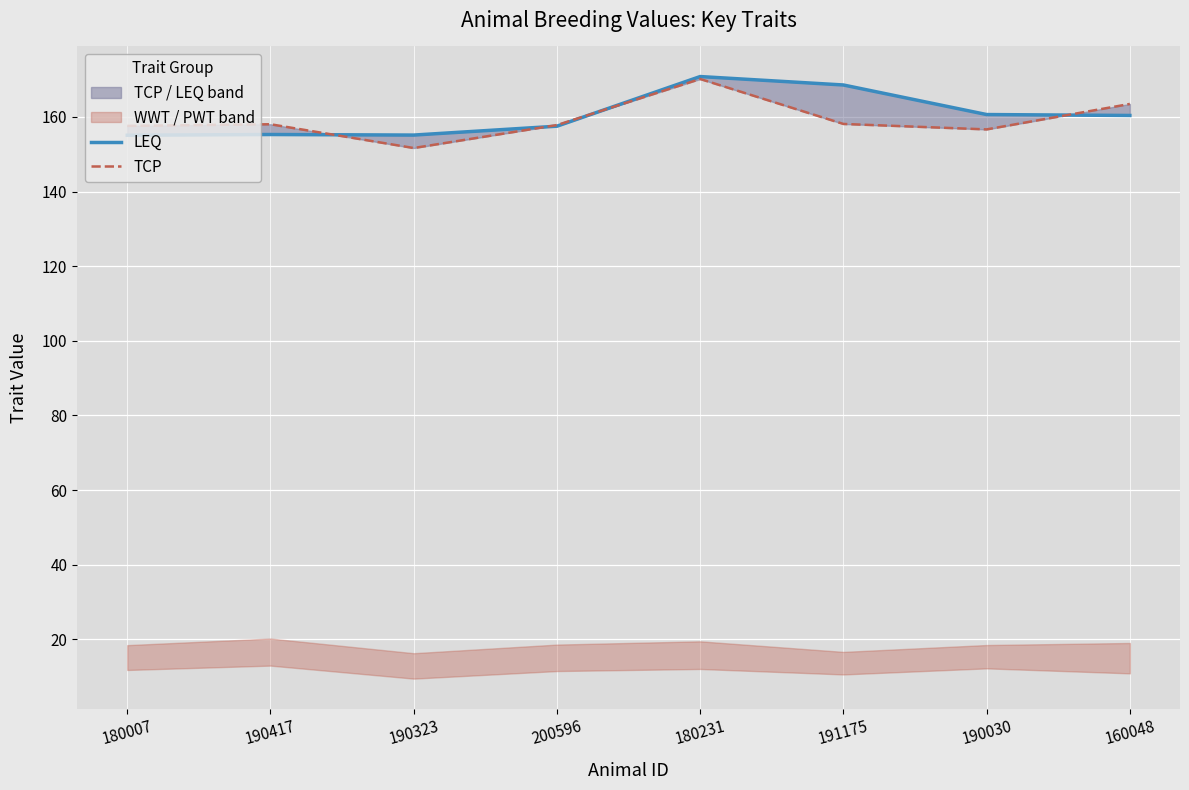

Which label corresponds to the largest value in the chart?

180231